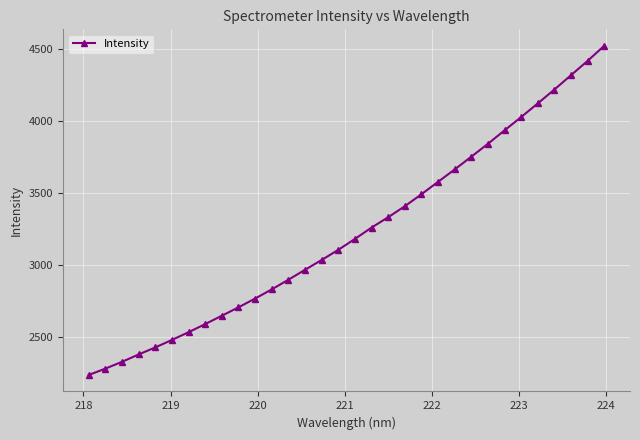

Is this an area chart (filled region under the line)?

No